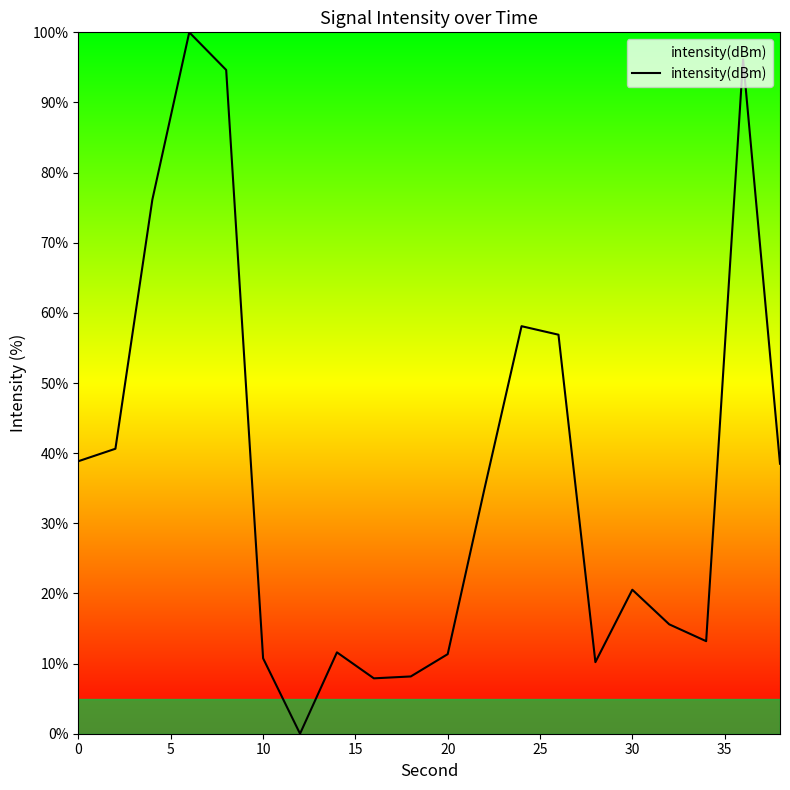

What is the difference between the maximum and minimum values?

100.0